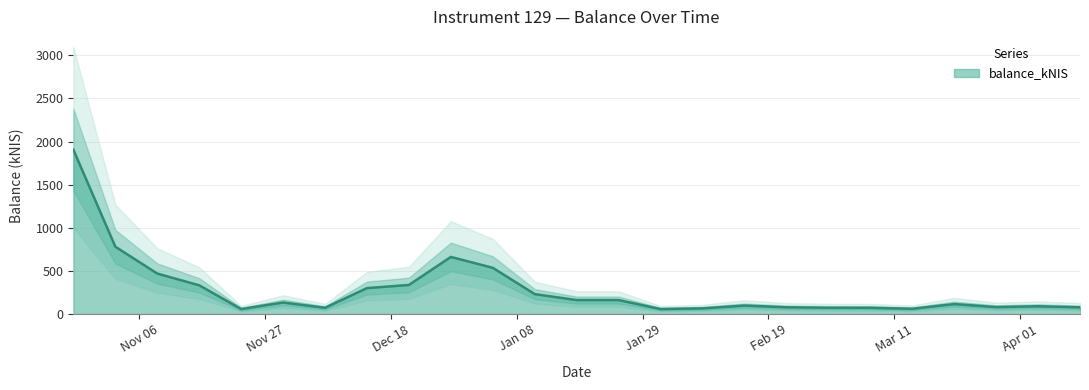

True or false: the data has more than 2 interior local peaks.

True